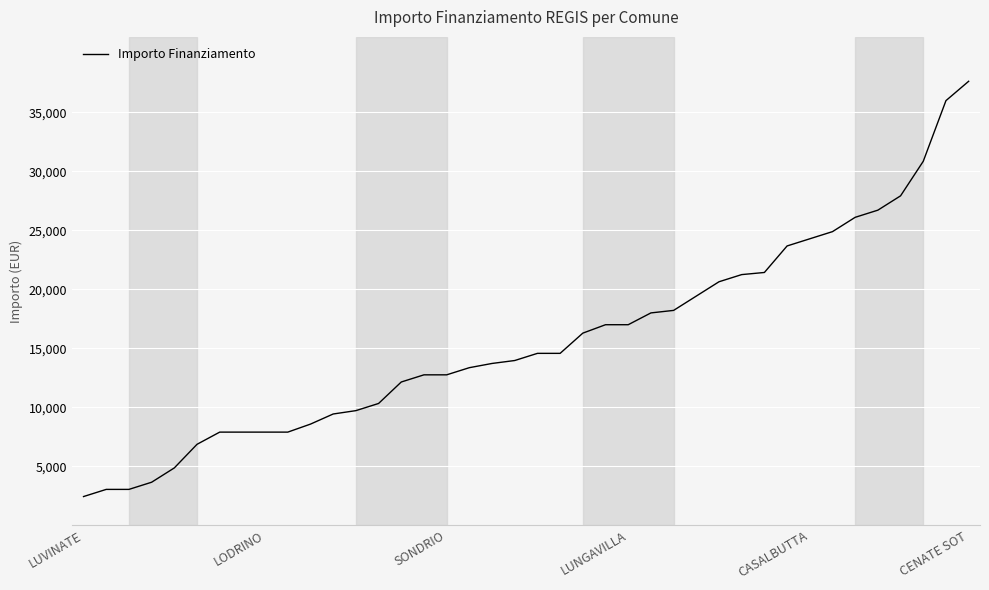

What is the difference between the maximum and minimum values?

35206